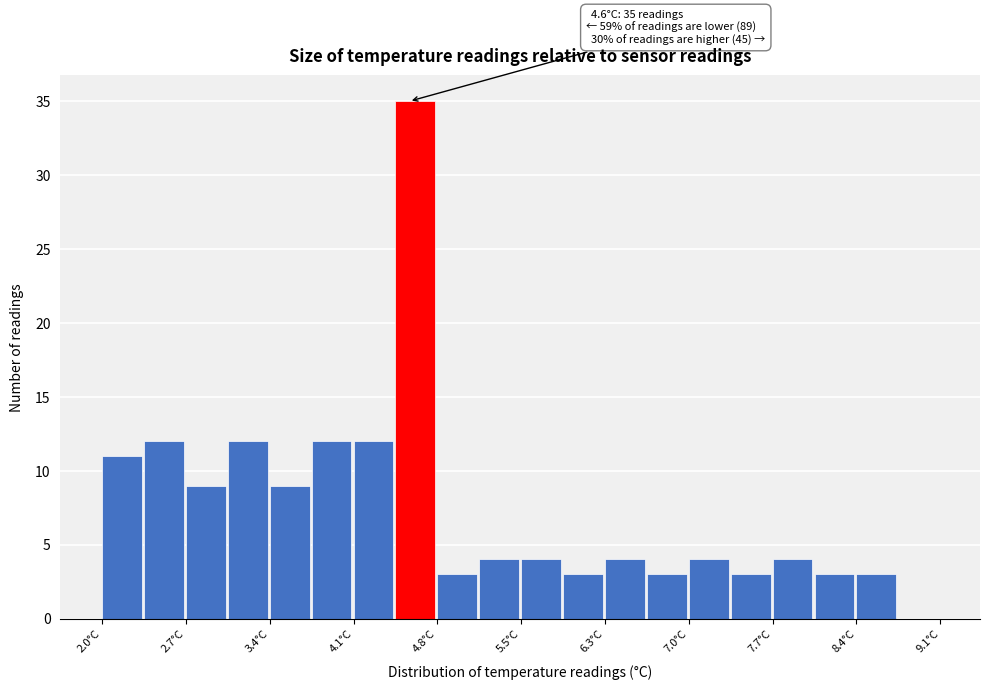

Read against the x-axis, roughly where is the centre of the tallest bar?

4.7